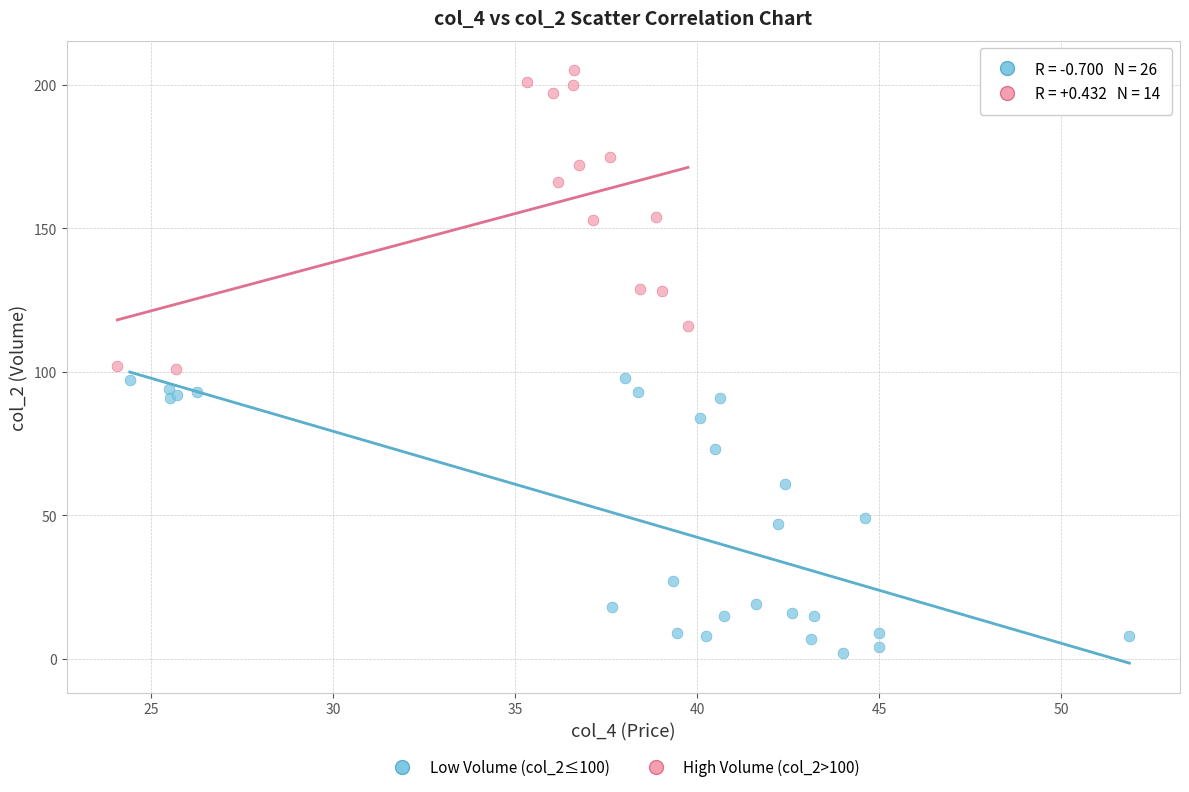

Which series contains the highest Y value?

High Volume (col_2>100)